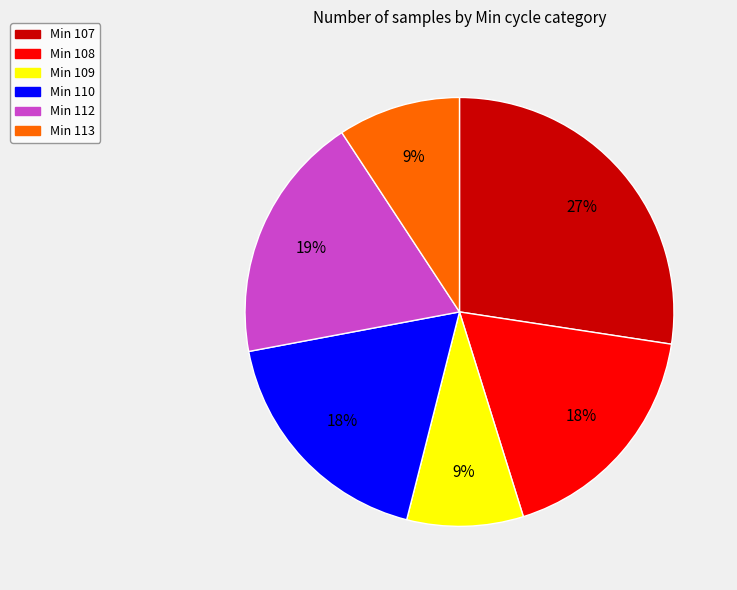

To the nearest percent, what is the average slice percentage?

17%